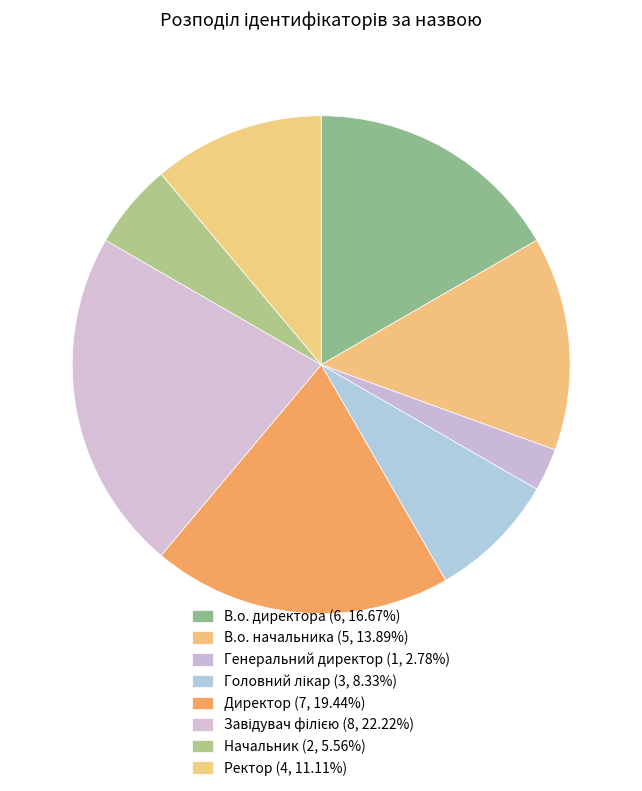

What is the total percentage of Генеральний директор and Ректор?

13.9%